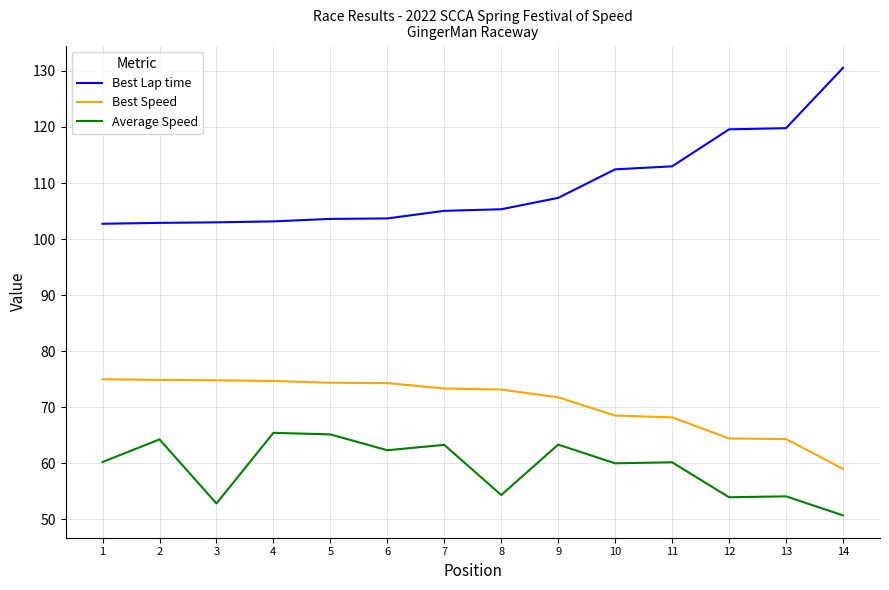

Where is the first local minimum for Average Speed?

3